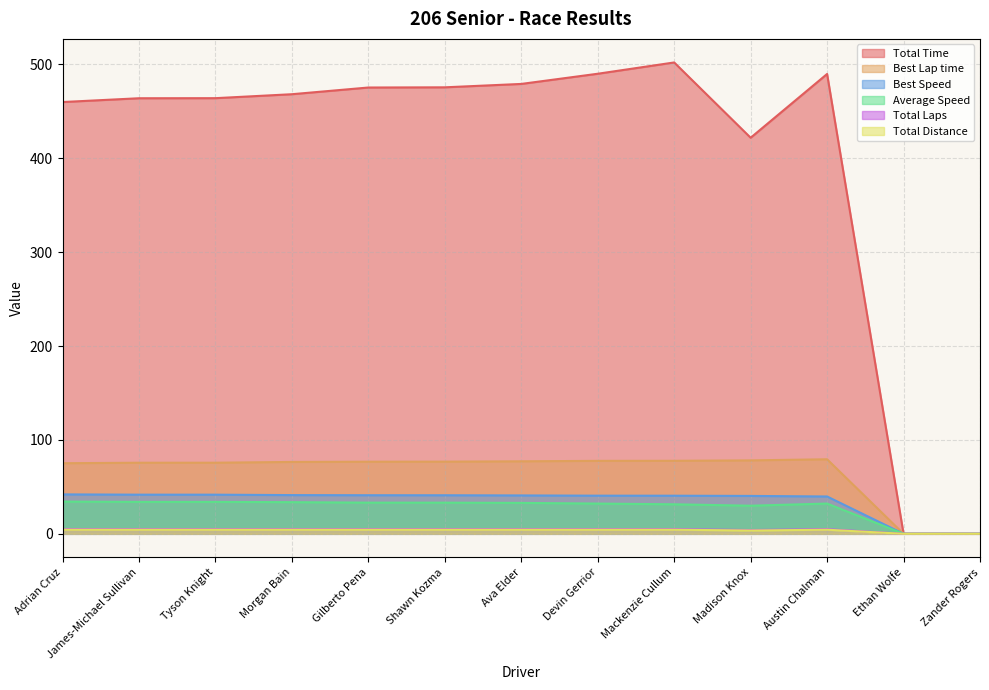

What are all the series names shown in the legend?

Total Time, Best Lap time, Best Speed, Average Speed, Total Laps, Total Distance